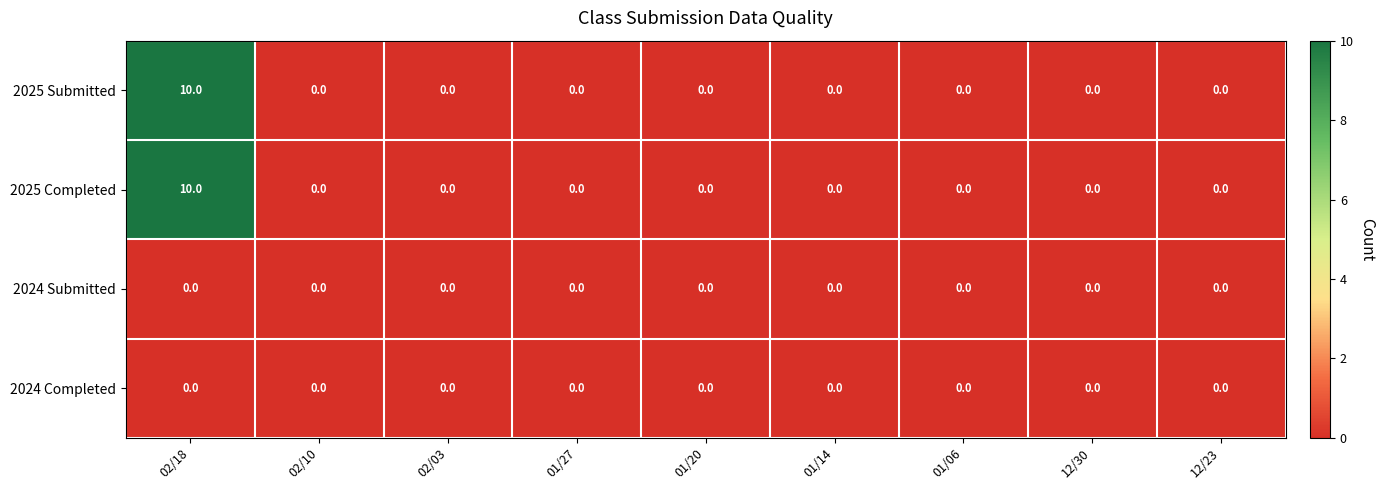

What is the difference between the highest and lowest values at 02/18?

10